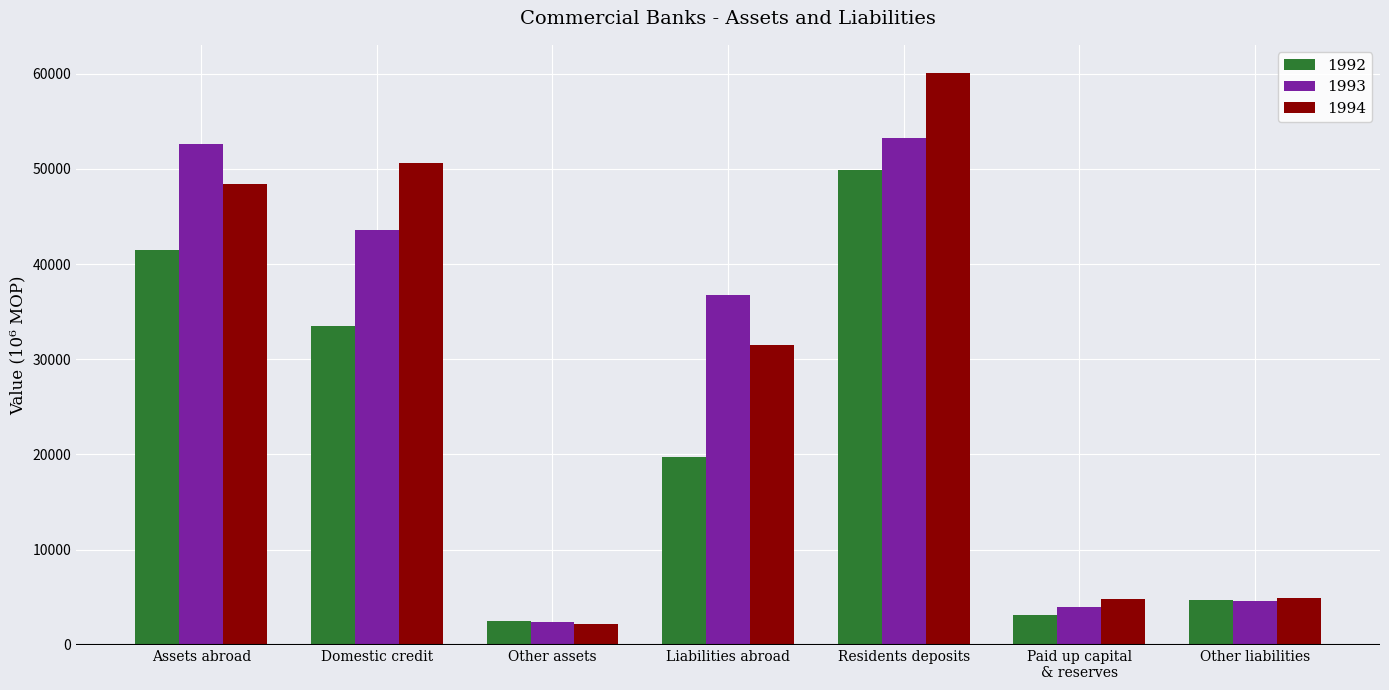

Rank the series by their maximum value, from highest to lowest.

1994, 1993, 1992